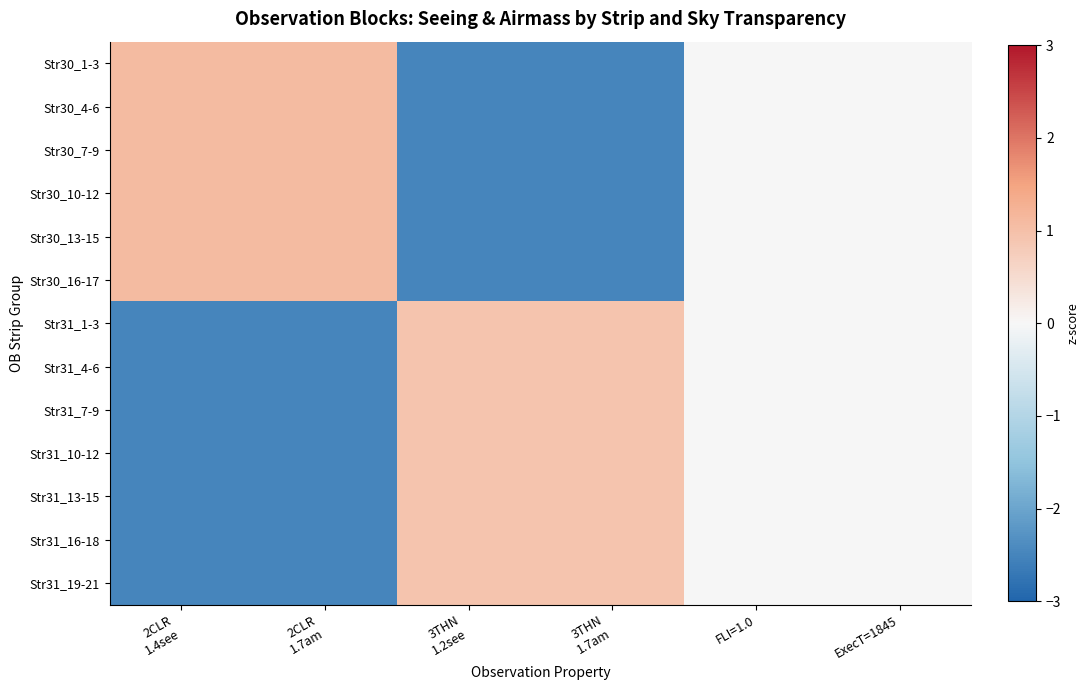

Reading left to right, what are all the values shown in this chart?

Str30_1-3: 2CLR
1.4see=1.1	2CLR
1.7am=1.1	3THN
1.2see=-2.5	3THN
1.7am=-2.5	FLI=1.0=0.0	ExecT=1845=0.0
Str30_4-6: 2CLR
1.4see=1.1	2CLR
1.7am=1.1	3THN
1.2see=-2.5	3THN
1.7am=-2.5	FLI=1.0=0.0	ExecT=1845=0.0
Str30_7-9: 2CLR
1.4see=1.1	2CLR
1.7am=1.1	3THN
1.2see=-2.5	3THN
1.7am=-2.5	FLI=1.0=0.0	ExecT=1845=0.0
Str30_10-12: 2CLR
1.4see=1.1	2CLR
1.7am=1.1	3THN
1.2see=-2.5	3THN
1.7am=-2.5	FLI=1.0=0.0	ExecT=1845=0.0
Str30_13-15: 2CLR
1.4see=1.1	2CLR
1.7am=1.1	3THN
1.2see=-2.5	3THN
1.7am=-2.5	FLI=1.0=0.0	ExecT=1845=0.0
Str30_16-17: 2CLR
1.4see=1.1	2CLR
1.7am=1.1	3THN
1.2see=-2.5	3THN
1.7am=-2.5	FLI=1.0=0.0	ExecT=1845=0.0
Str31_1-3: 2CLR
1.4see=-2.5	2CLR
1.7am=-2.5	3THN
1.2see=0.9	3THN
1.7am=0.9	FLI=1.0=0.0	ExecT=1845=0.0
Str31_4-6: 2CLR
1.4see=-2.5	2CLR
1.7am=-2.5	3THN
1.2see=0.9	3THN
1.7am=0.9	FLI=1.0=0.0	ExecT=1845=0.0
Str31_7-9: 2CLR
1.4see=-2.5	2CLR
1.7am=-2.5	3THN
1.2see=0.9	3THN
1.7am=0.9	FLI=1.0=0.0	ExecT=1845=0.0
Str31_10-12: 2CLR
1.4see=-2.5	2CLR
1.7am=-2.5	3THN
1.2see=0.9	3THN
1.7am=0.9	FLI=1.0=0.0	ExecT=1845=0.0
Str31_13-15: 2CLR
1.4see=-2.5	2CLR
1.7am=-2.5	3THN
1.2see=0.9	3THN
1.7am=0.9	FLI=1.0=0.0	ExecT=1845=0.0
Str31_16-18: 2CLR
1.4see=-2.5	2CLR
1.7am=-2.5	3THN
1.2see=0.9	3THN
1.7am=0.9	FLI=1.0=0.0	ExecT=1845=0.0
Str31_19-21: 2CLR
1.4see=-2.5	2CLR
1.7am=-2.5	3THN
1.2see=0.9	3THN
1.7am=0.9	FLI=1.0=0.0	ExecT=1845=0.0